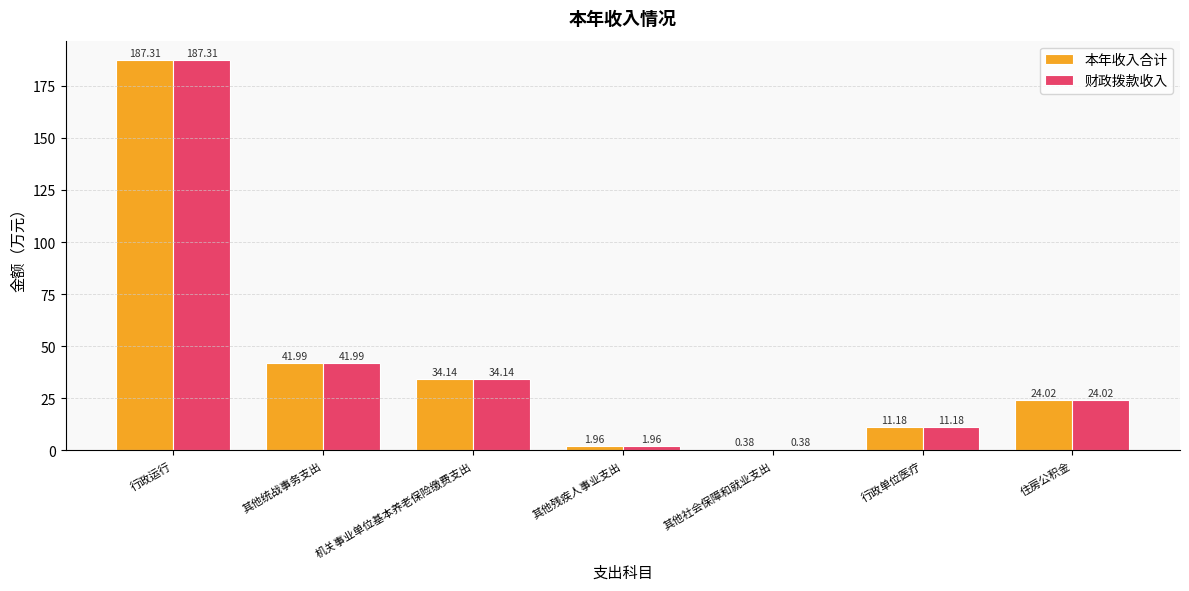

How many groups of bars are there?

7